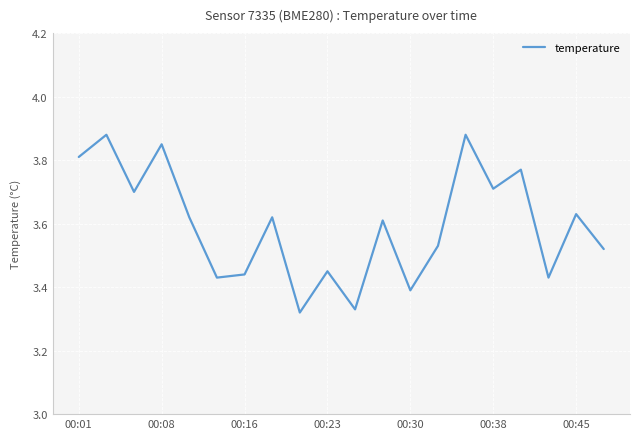

How many interior local valleys (lower than both neighbors) does the data have?

7